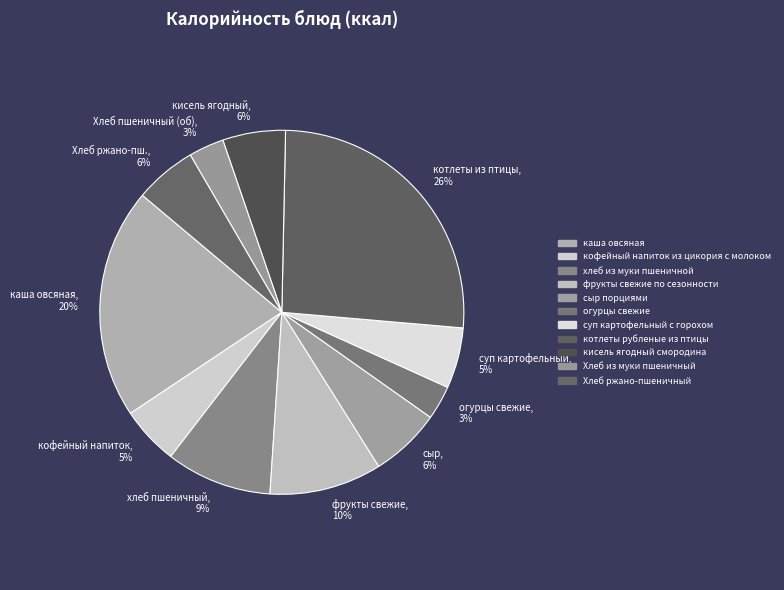

Approximately how many times larger is the value at фрукты свежие по сезонности compared to Хлеб ржано-пшеничный?

1.8